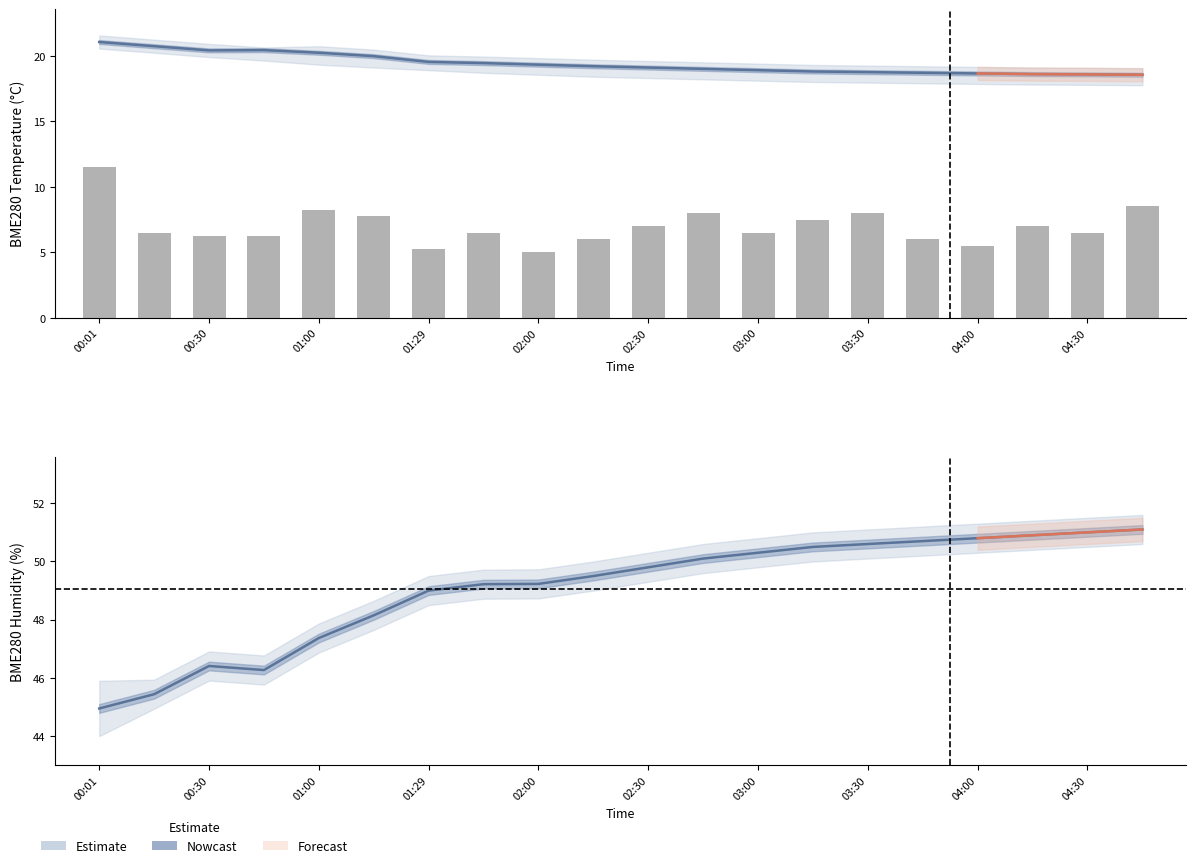

True or false: PMS_P1 has a value of 10.6 at 15.

False